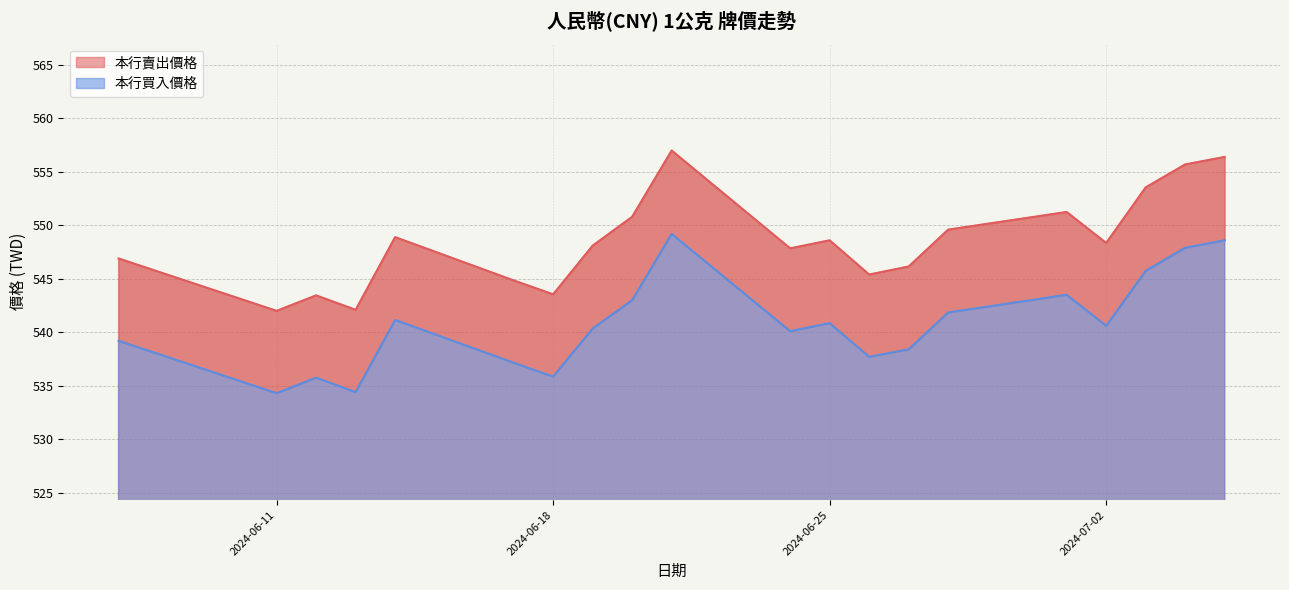

How many interior local valleys does the 本行買入價格 series have?

6